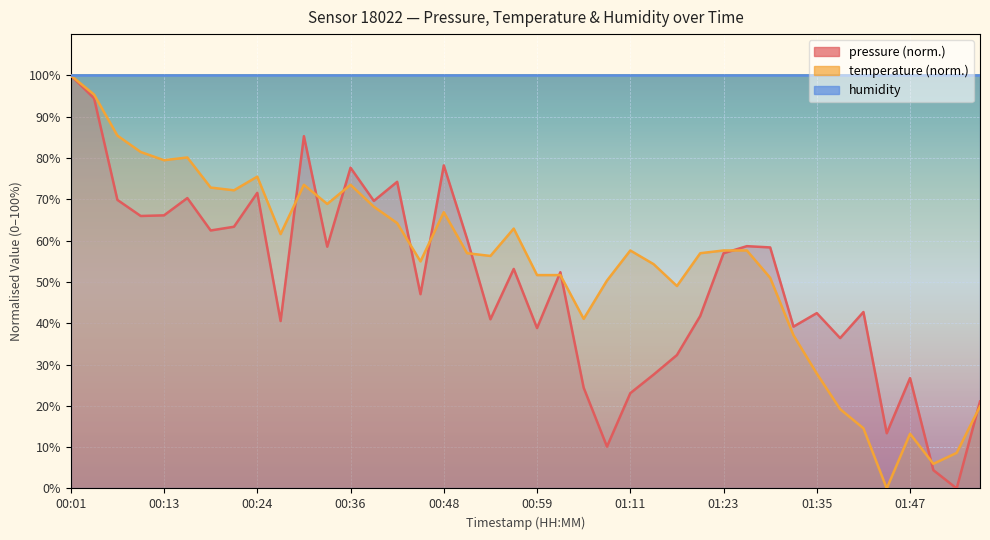

What is the spread (max minus min) of values at 01:23?

43.1